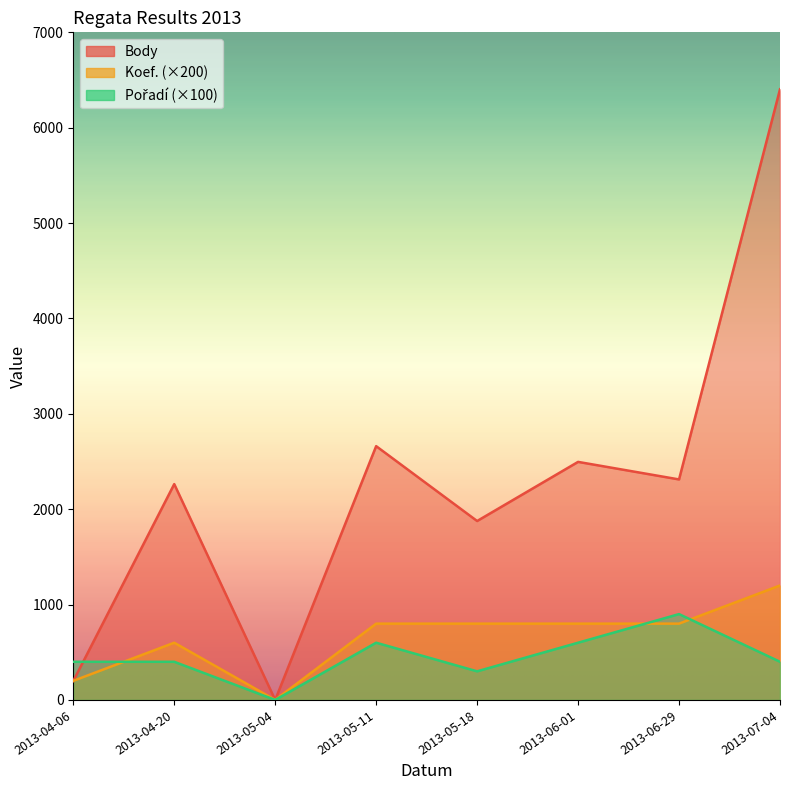

What is the difference between the maximum and minimum values in the Pořadí series?

900